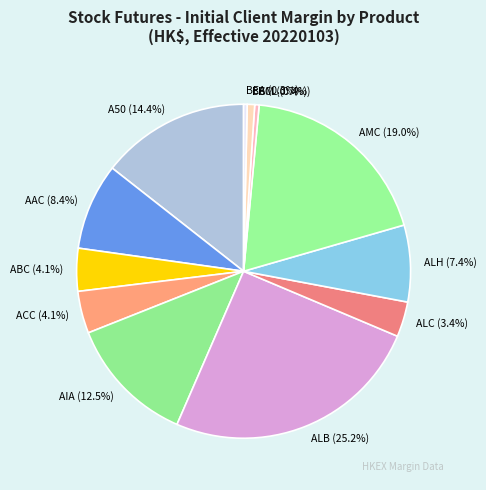

What portion of the pie excludes BCM?

99.3%